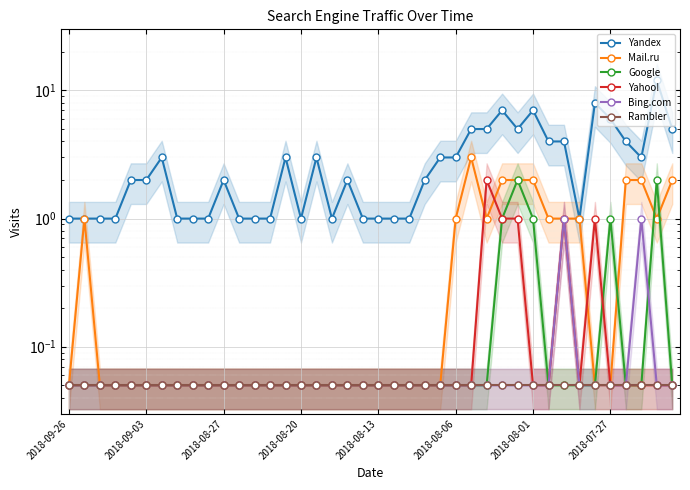

What is the difference between the maximum and second lowest values in the Google series?

1.9